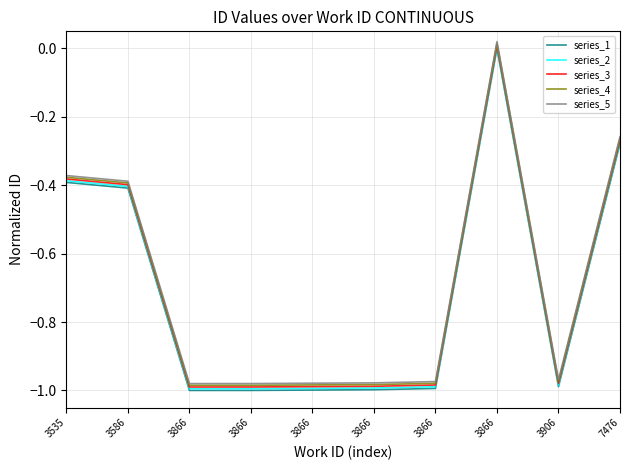

List the labels in order of series_4 value, smallest first.

3866, 3866, 3866, 3866, 3866, 3906, 3586, 3535, 7476, 3866